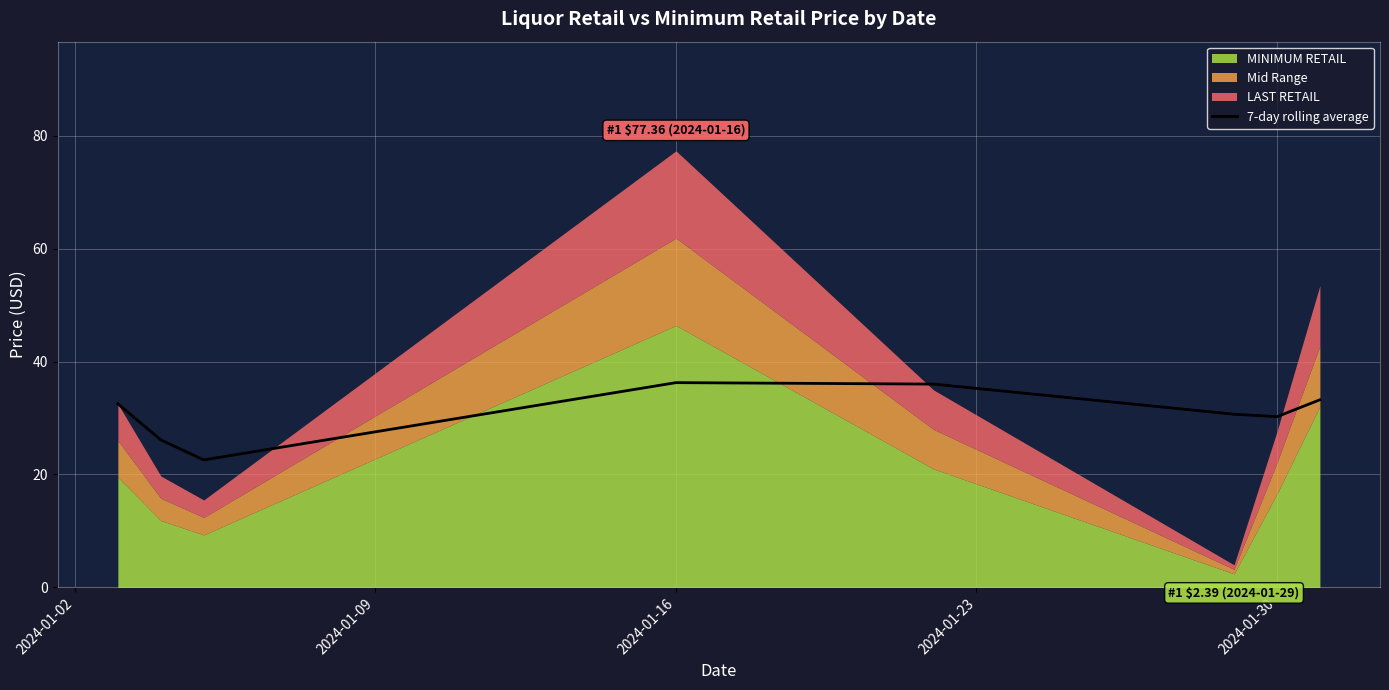

The value of 7-day rolling average at 2024-01-30 is 30.2. True or false?

True